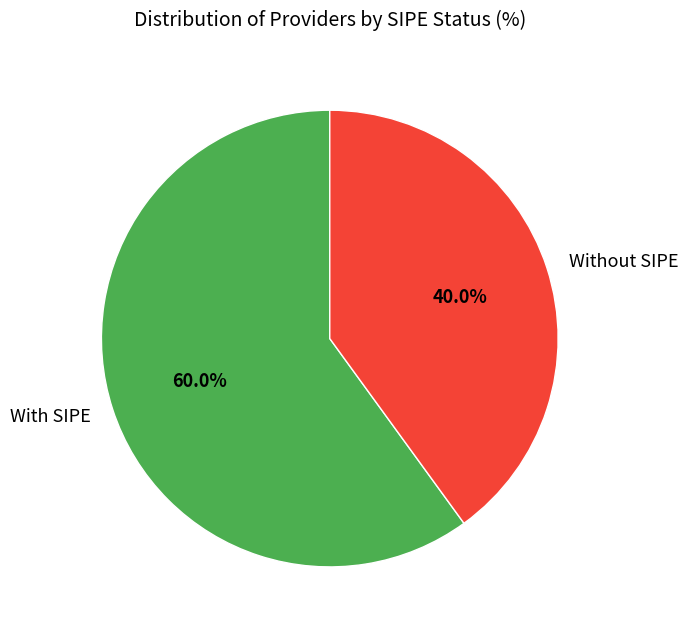

Is the sum of With SIPE and Without SIPE greater than half?

Yes